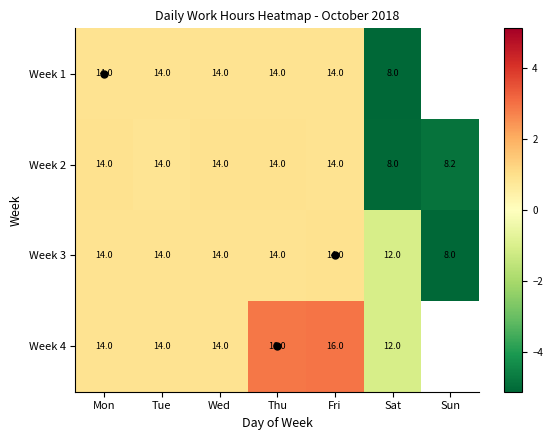

What is the total value across all series at Wed?

3.7